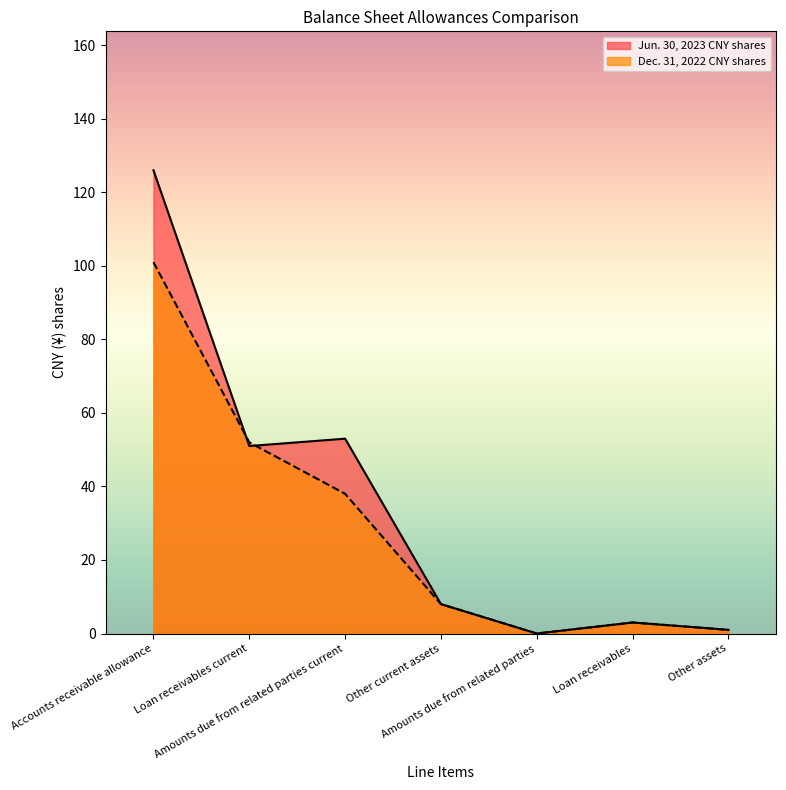

Reading left to right, transcribe all the data shown in this chart.

Jun. 30, 2023 CNY shares: 126	51	53	8	0	3	1
Dec. 31, 2022 CNY shares: 101	52	38	8	0	3	1